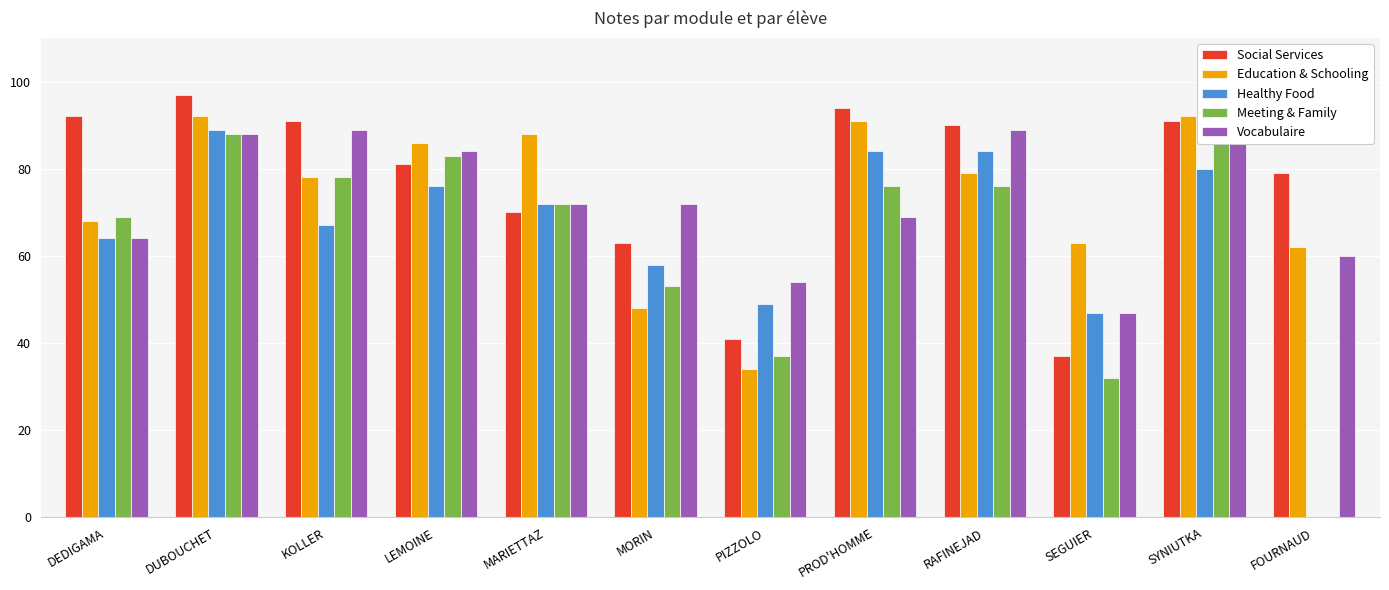

True or false: Education & Schooling has a value of 87 at FOURNAUD.

False